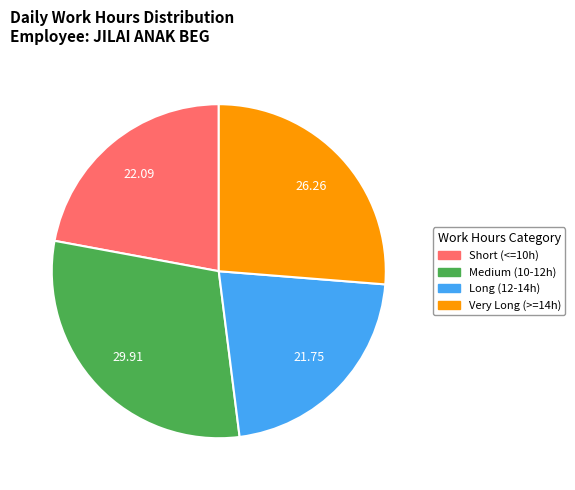

How many segments does this pie chart have?

4